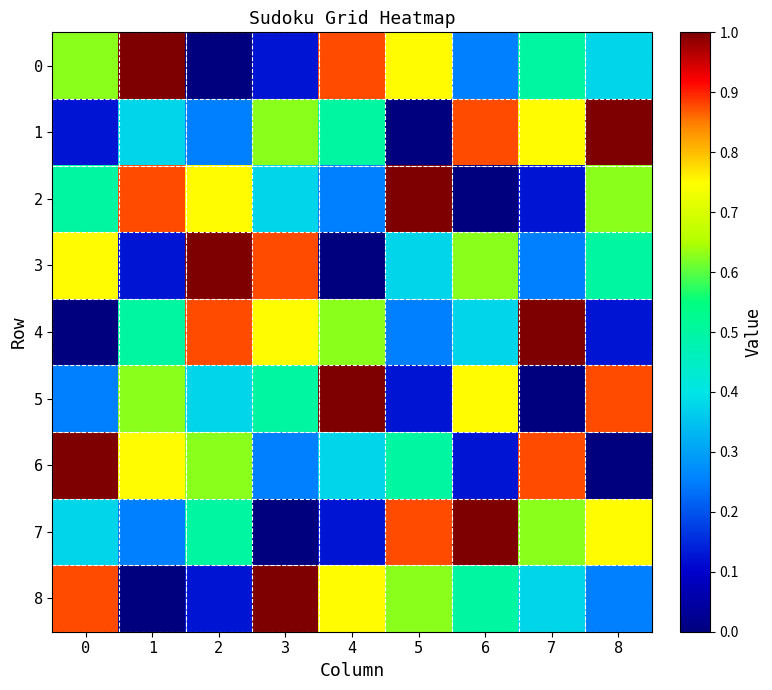

Reading left to right, transcribe all the data shown in this chart.

0: 0=0.6	1=1.0	2=0.0	3=0.1	4=0.9	5=0.8	6=0.2	7=0.5	8=0.4
1: 0=0.1	1=0.4	2=0.2	3=0.6	4=0.5	5=0.0	6=0.9	7=0.8	8=1.0
2: 0=0.5	1=0.9	2=0.8	3=0.4	4=0.2	5=1.0	6=0.0	7=0.1	8=0.6
3: 0=0.8	1=0.1	2=1.0	3=0.9	4=0.0	5=0.4	6=0.6	7=0.2	8=0.5
4: 0=0.0	1=0.5	2=0.9	3=0.8	4=0.6	5=0.2	6=0.4	7=1.0	8=0.1
5: 0=0.2	1=0.6	2=0.4	3=0.5	4=1.0	5=0.1	6=0.8	7=0.0	8=0.9
6: 0=1.0	1=0.8	2=0.6	3=0.2	4=0.4	5=0.5	6=0.1	7=0.9	8=0.0
7: 0=0.4	1=0.2	2=0.5	3=0.0	4=0.1	5=0.9	6=1.0	7=0.6	8=0.8
8: 0=0.9	1=0.0	2=0.1	3=1.0	4=0.8	5=0.6	6=0.5	7=0.4	8=0.2